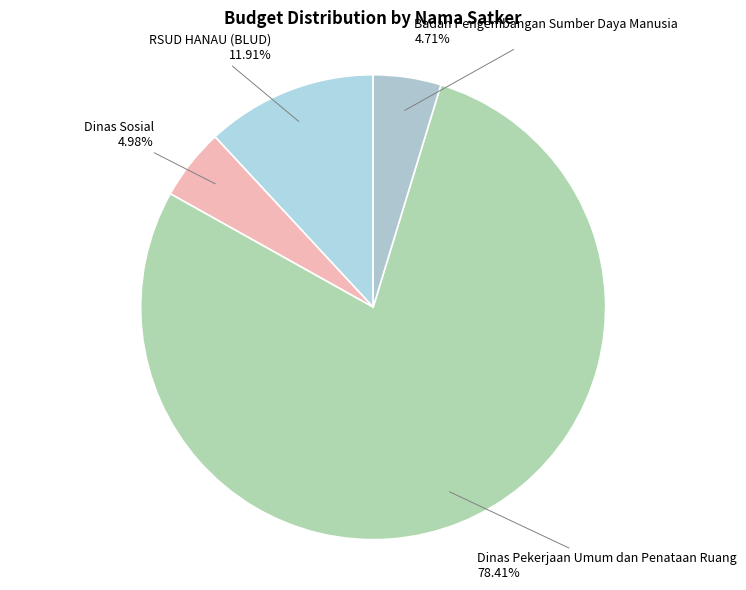

Count the number of slices in the pie.

4